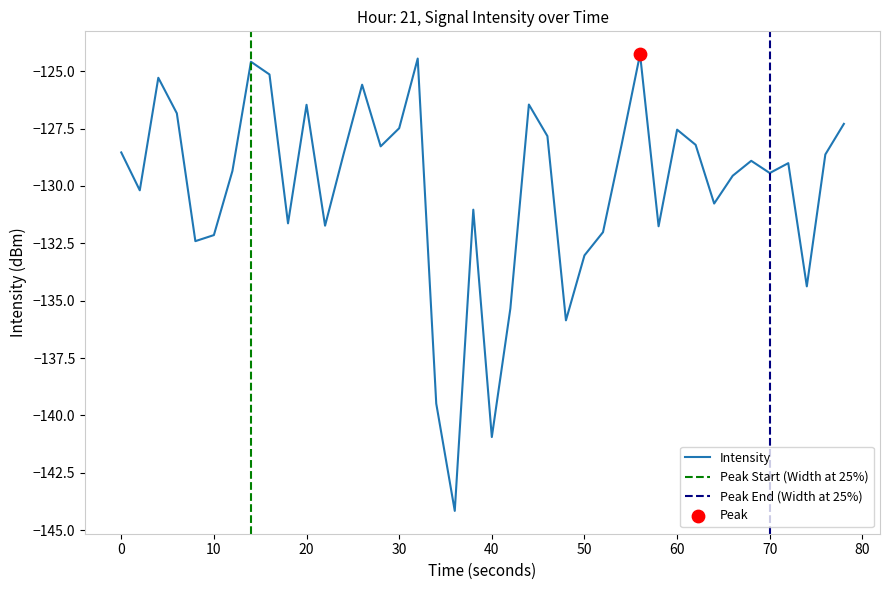

True or false: Intensity has a value of -86.6 at 40.

False